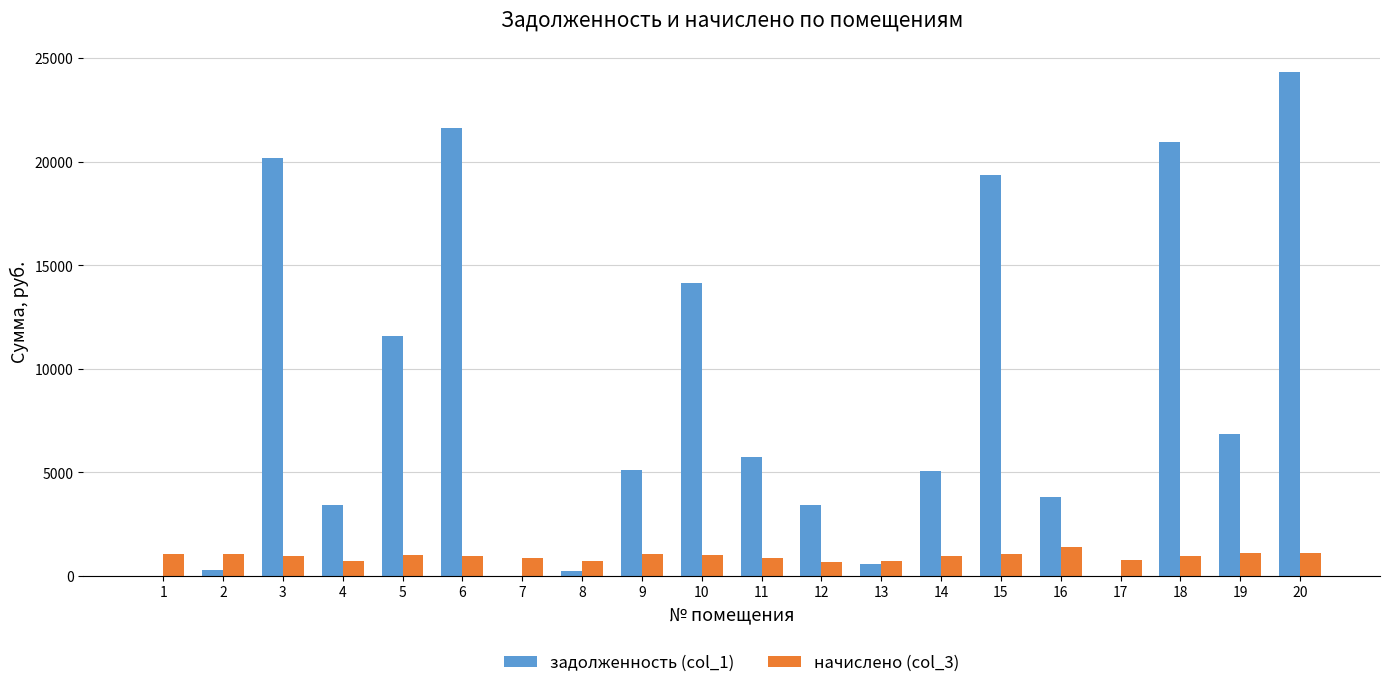

How many data points does each series have?

20